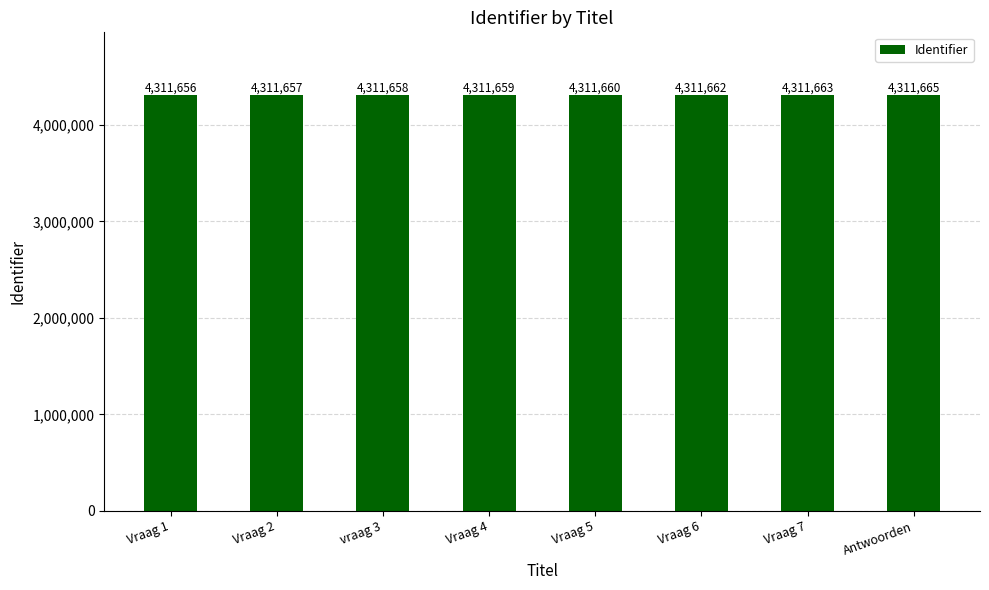

How many values are between 4311658 and 4311663?

5